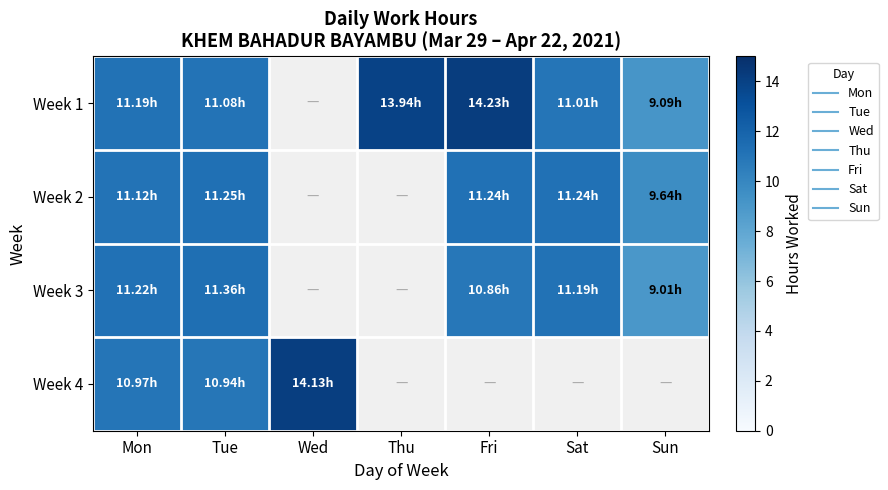

What is the sum of the Week 4 values at Tue and Mon?

21.9